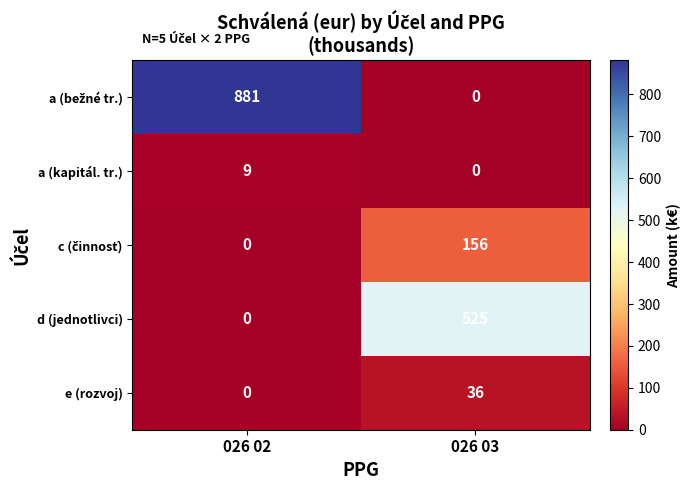

At which category is the sum across all series the highest?

026 02